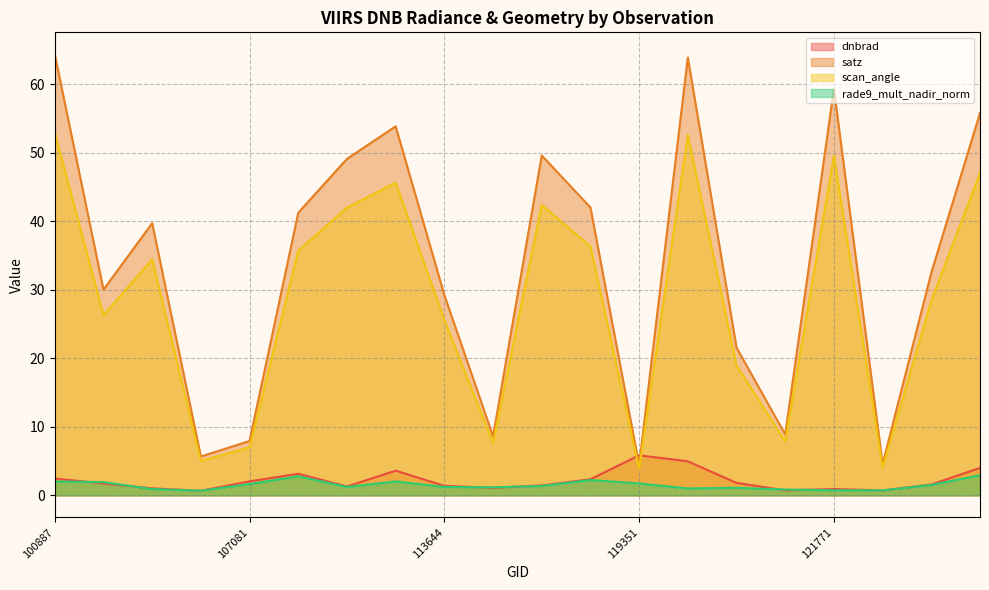

The rade9_mult_nadir_norm series shows 1.7 at 119351. True or false?

True